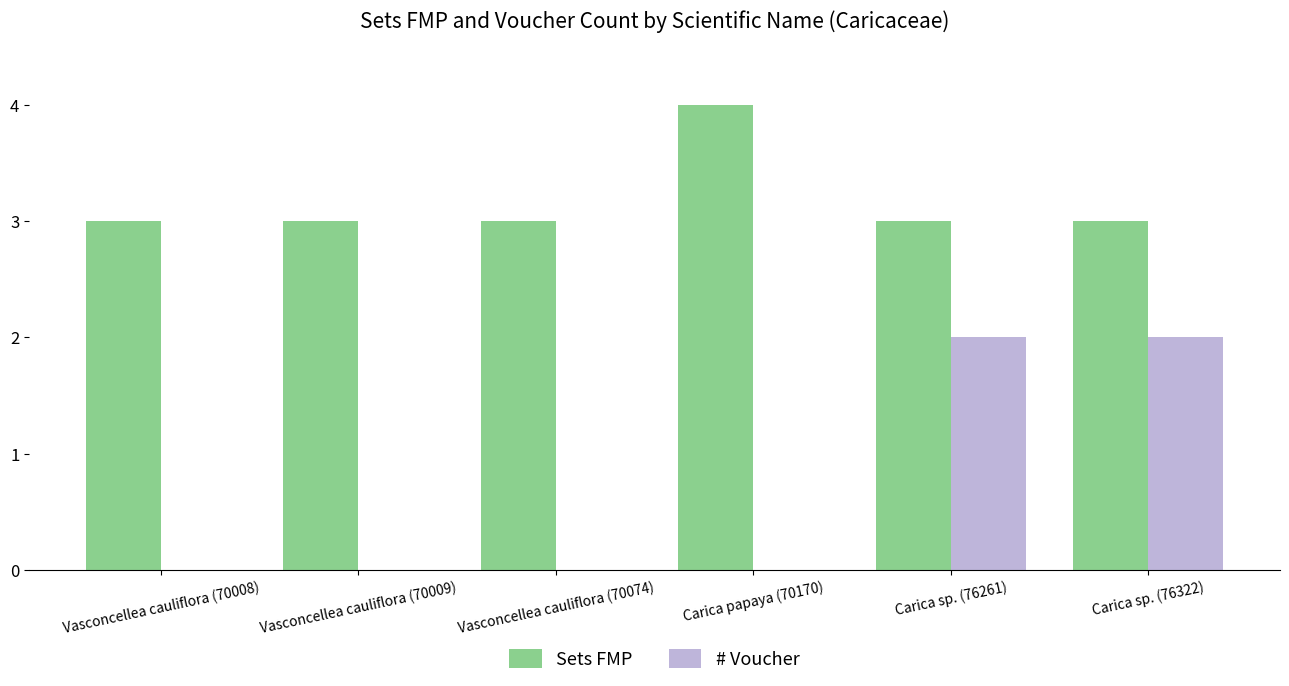

Is the value of Sets FMP at Carica papaya (70170) greater than the value of # Voucher at Vasconcellea cauliflora (70074)?

Yes